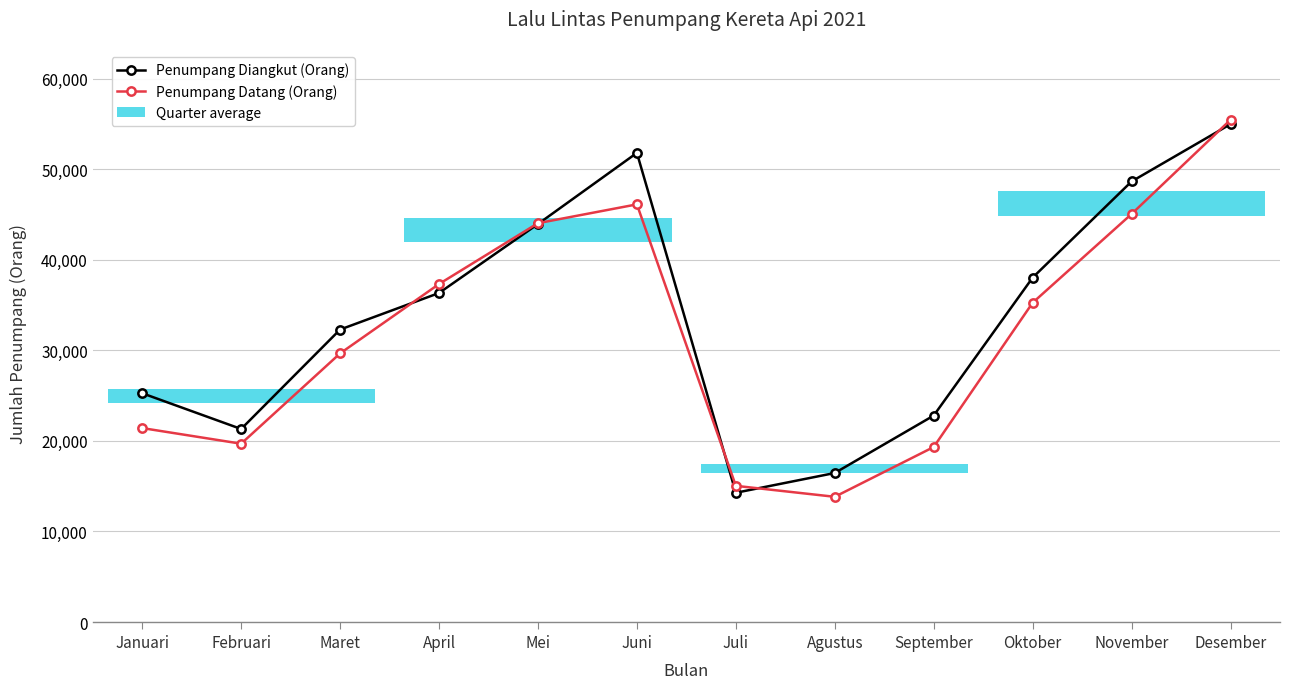

Does the chart have visible grid lines?

Yes